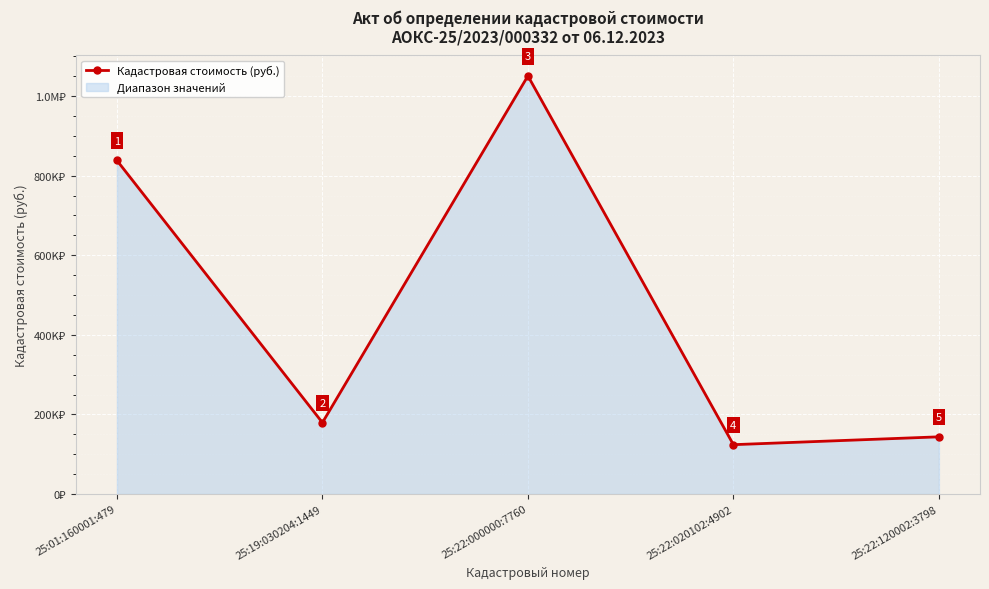

At which category does the chart reach its minimum across all series?

25:22:020102:4902